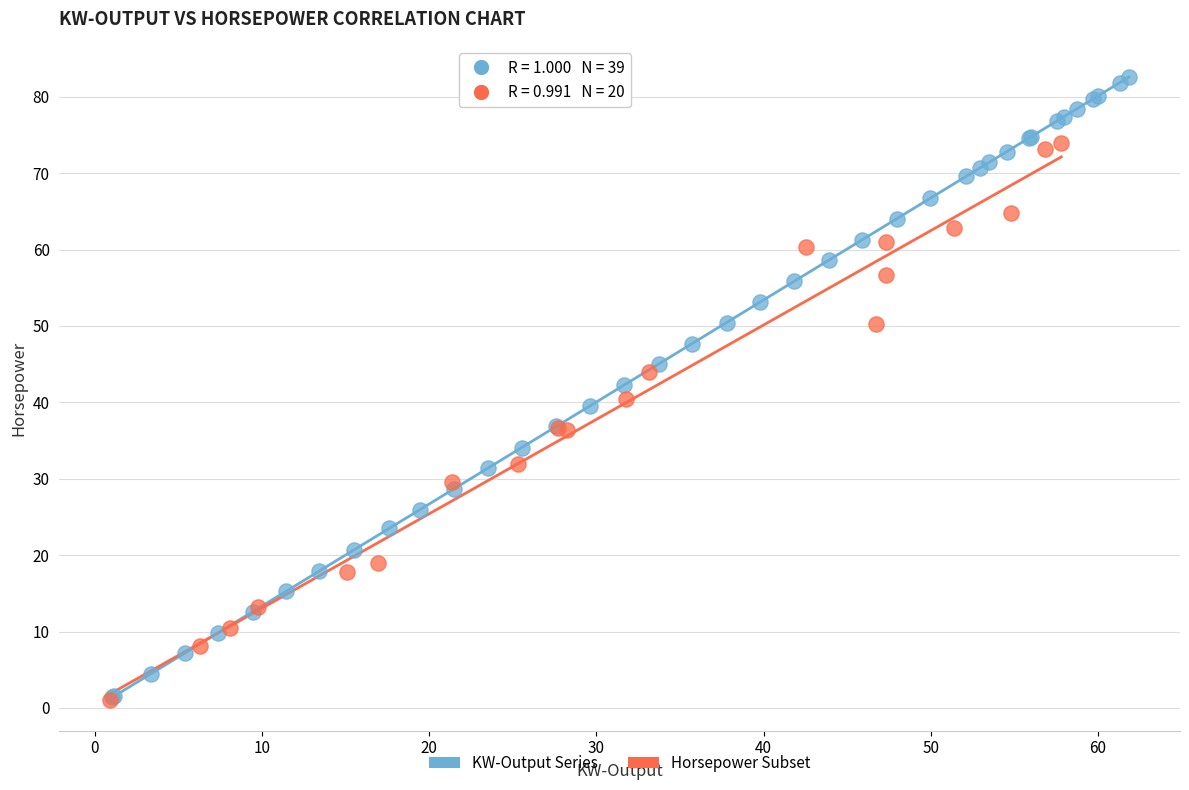

Which series contains the highest Y value?

KW-Output Series